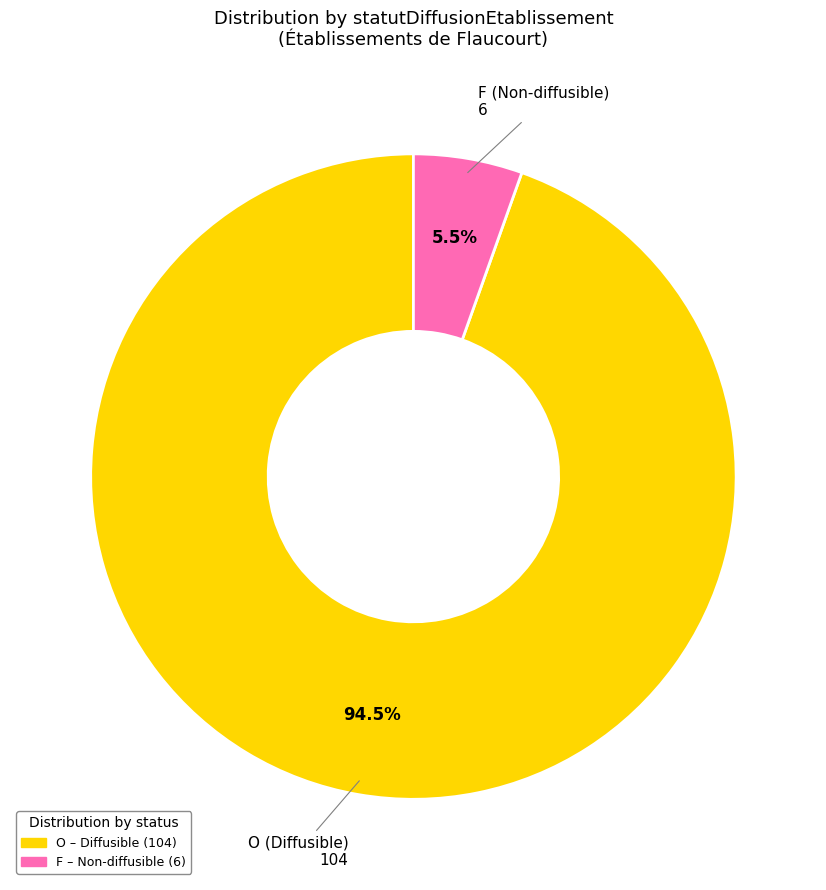

Rank the categories by value from highest to lowest.

O, F